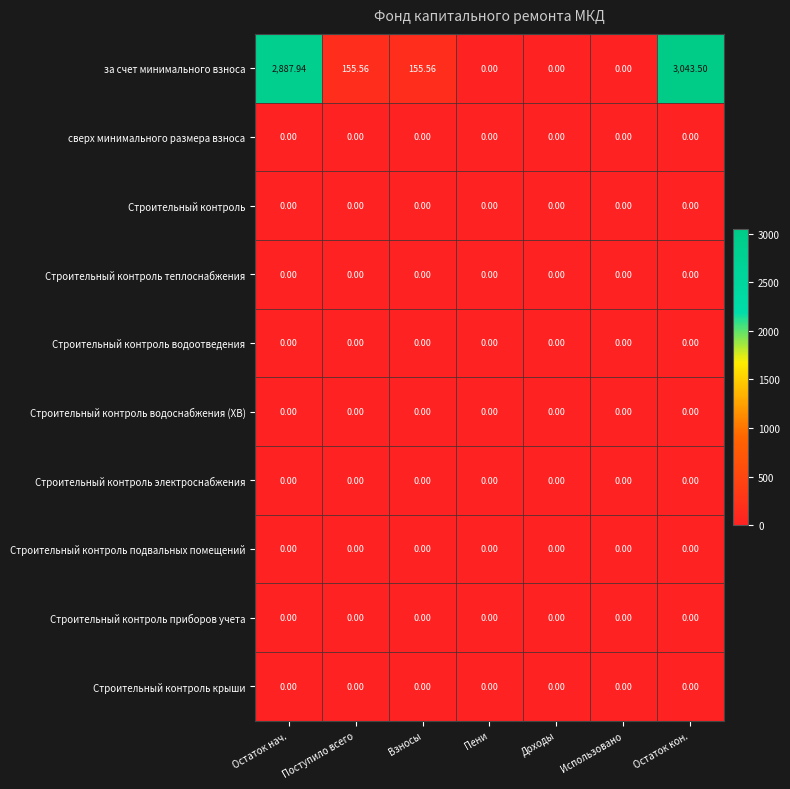

At which category is the sum across all series the highest?

Остаток кон.